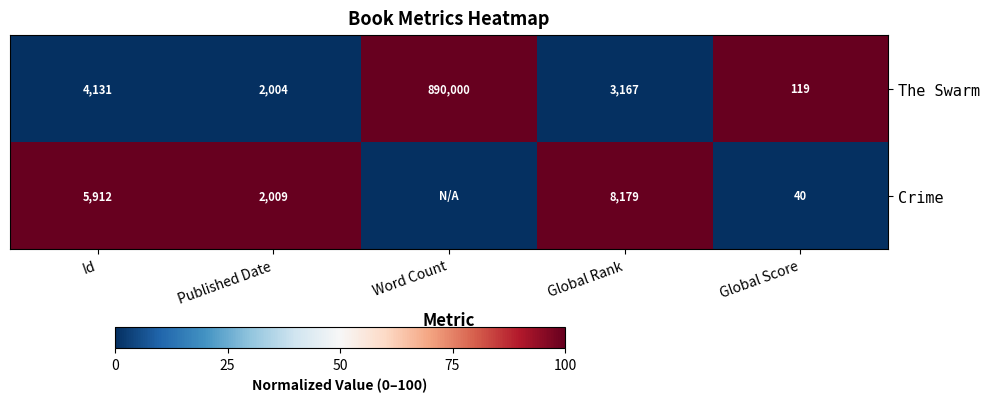

Which series changed the most between Id and Global Score?

Crime